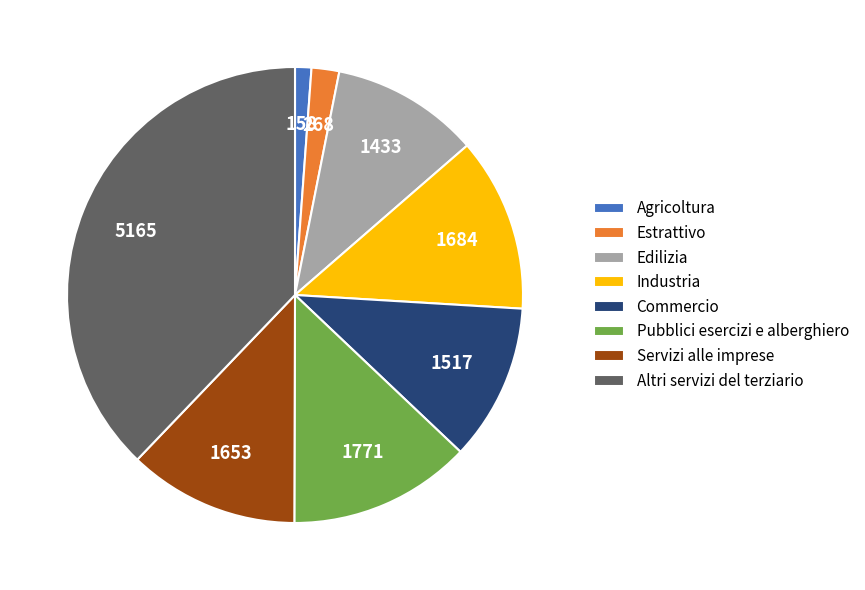

Is Edilizia the majority of the pie?

No